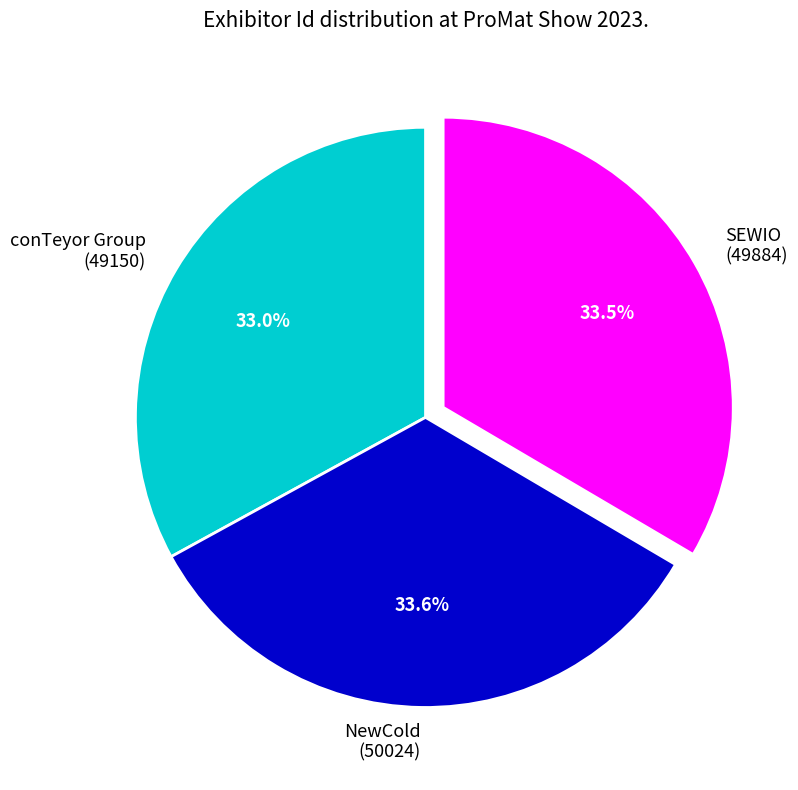

Approximately how many times larger is the value at NewCold (50024) compared to SEWIO (49884)?

1.0